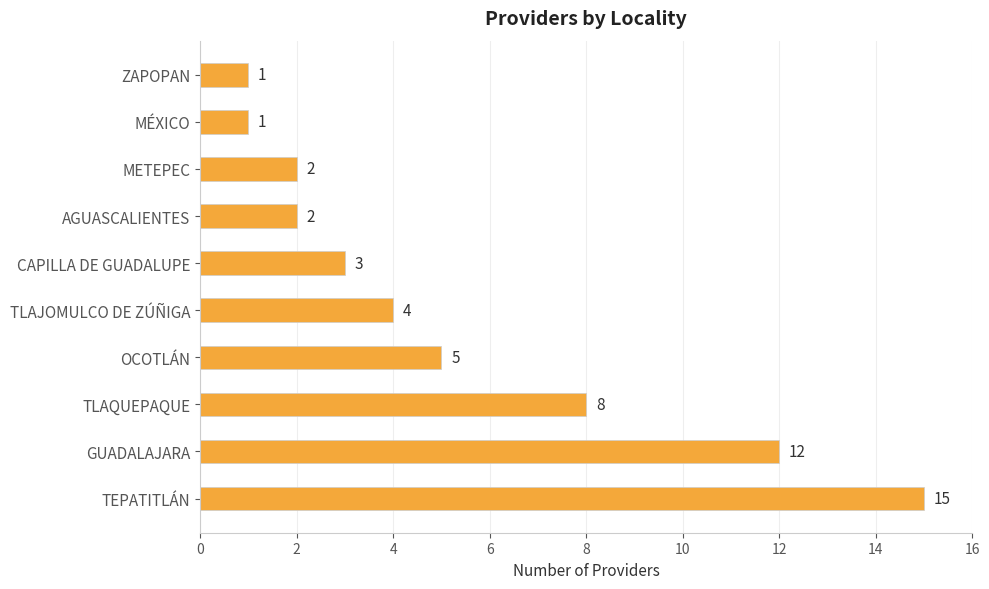

Which has a higher value, TLAQUEPAQUE or TEPATITLÁN?

TEPATITLÁN